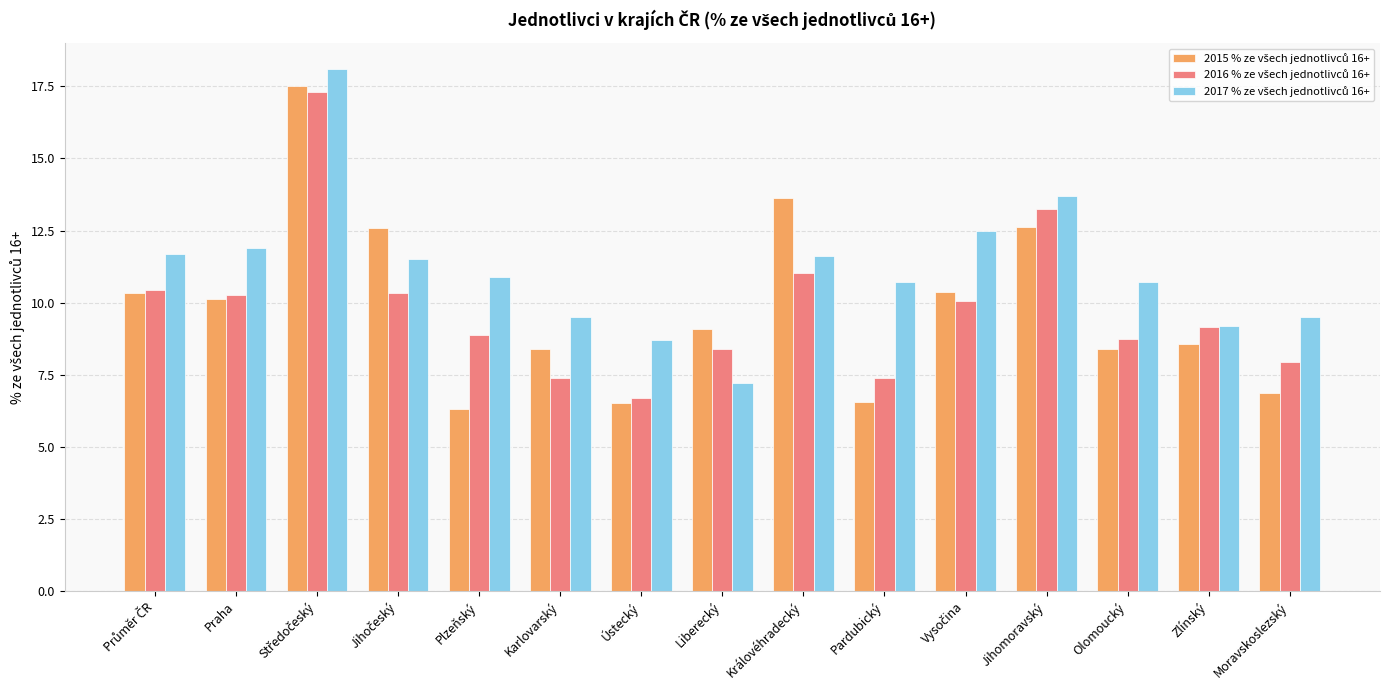

True or false: 2017 % ze všech jednotlivců 16+ has a value of 9.5 at Karlovarský.

True